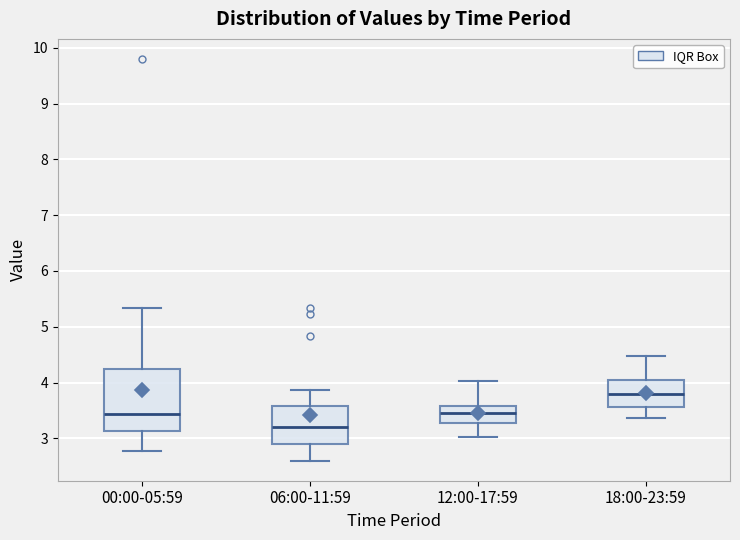

Reading left to right, transcribe this box plot: for each box, give where its median line is, the range the box spans, and where its two whiskers end, as read against the y-axis. The values are not printed on the chart, so give them approximately, as read against the axis.

00:00-05:59: median 3.4, box 3.1 to 4.2, whiskers 2.8 to 5.3
06:00-11:59: median 3.2, box 2.9 to 3.6, whiskers 2.6 to 3.9
12:00-17:59: median 3.5, box 3.3 to 3.6, whiskers 3.0 to 4.0
18:00-23:59: median 3.8, box 3.6 to 4.0, whiskers 3.4 to 4.5